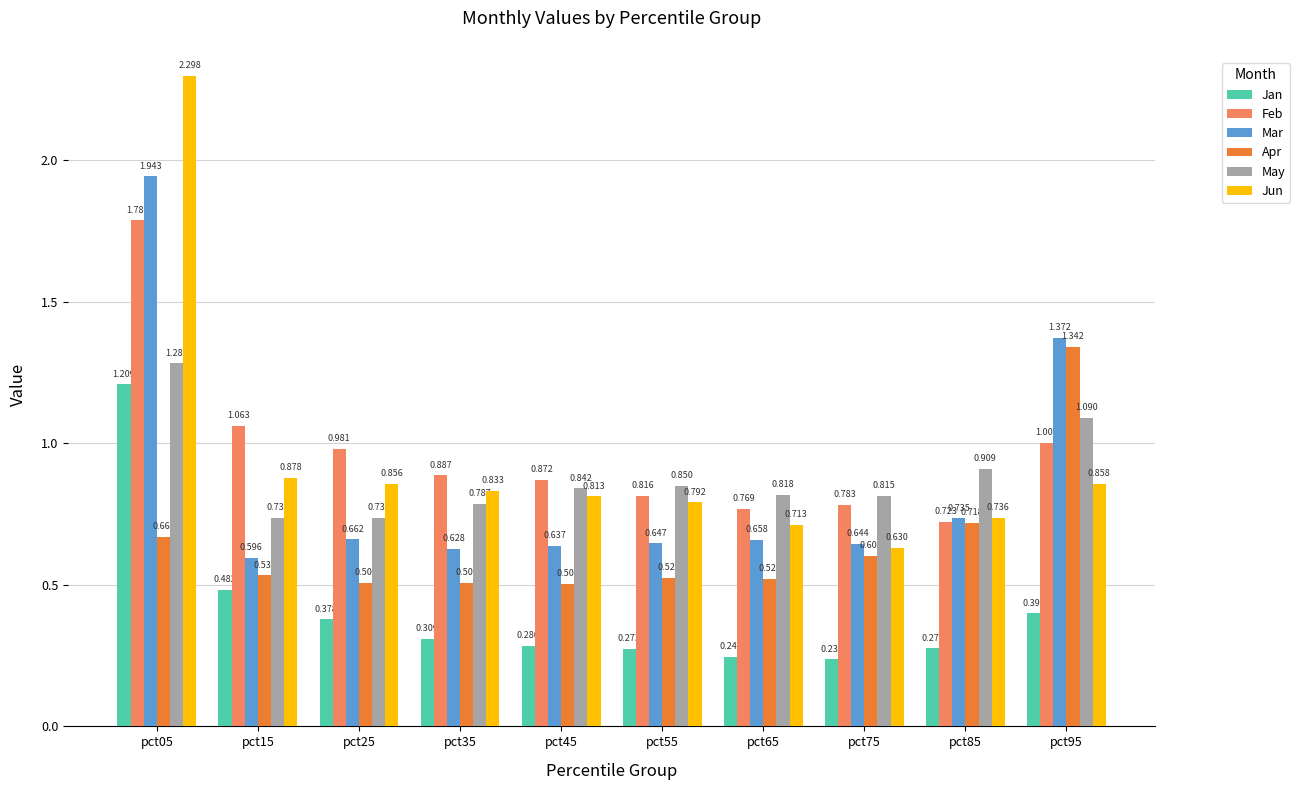

Which series changed the most between pct05 and pct15?

Jun